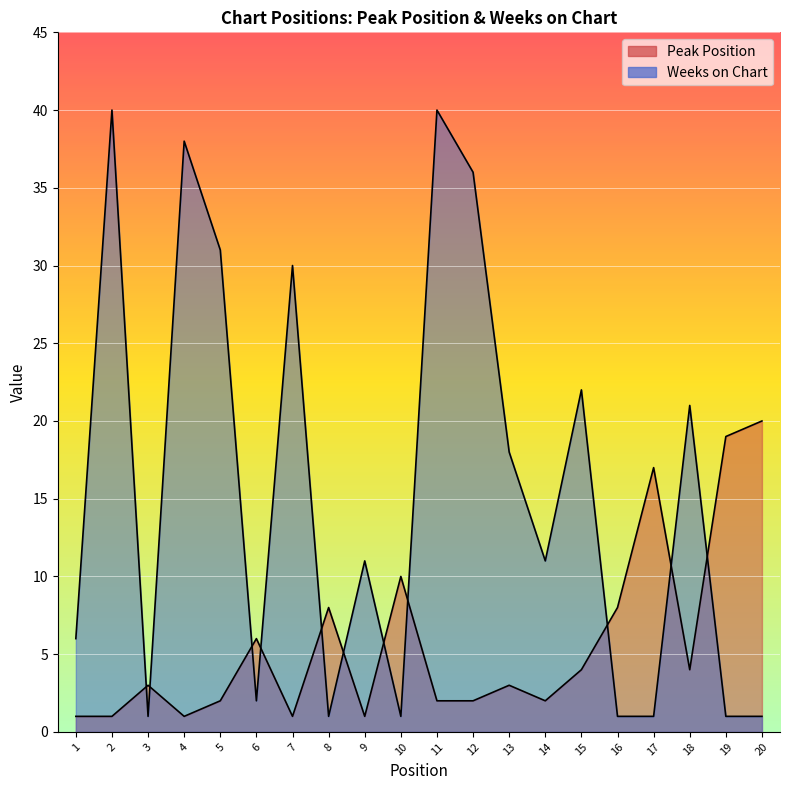

Between which two adjacent categories do Weeks on Chart and Peak Position first intersect?

2 and 3